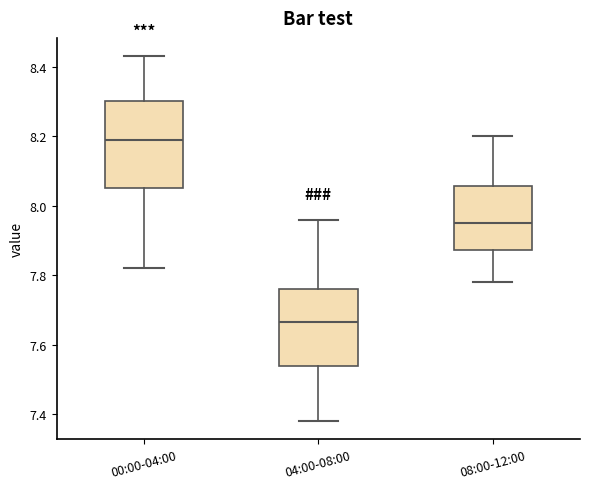

Where does the lower whisker of the box for 04:00-08:00 end on the y-axis? The values are not printed on the chart, so give them approximately, as read against the axis.

7.38